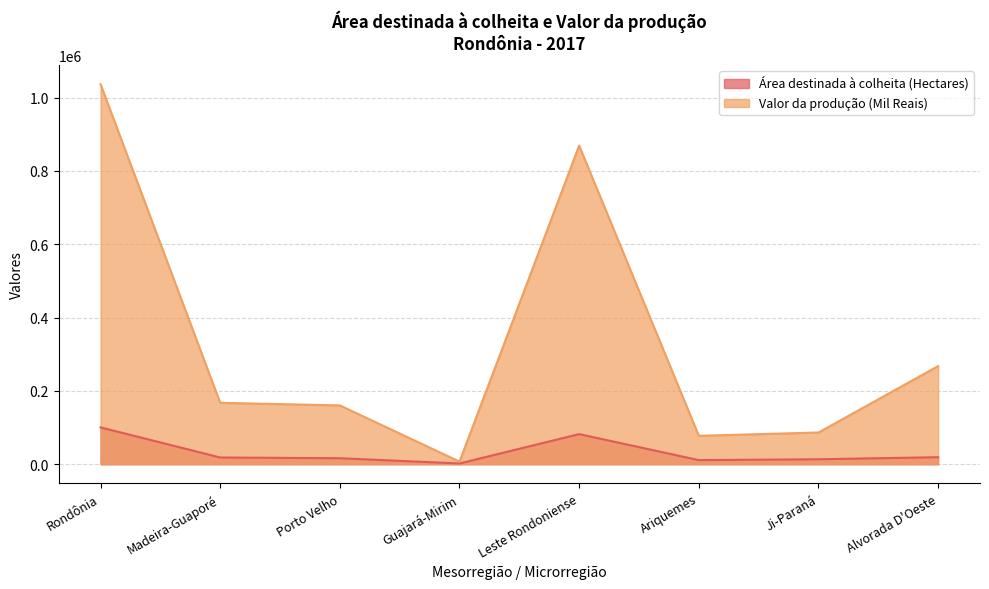

What are all the series names shown in the legend?

Área destinada à colheita (Hectares), Valor da produção (Mil Reais)